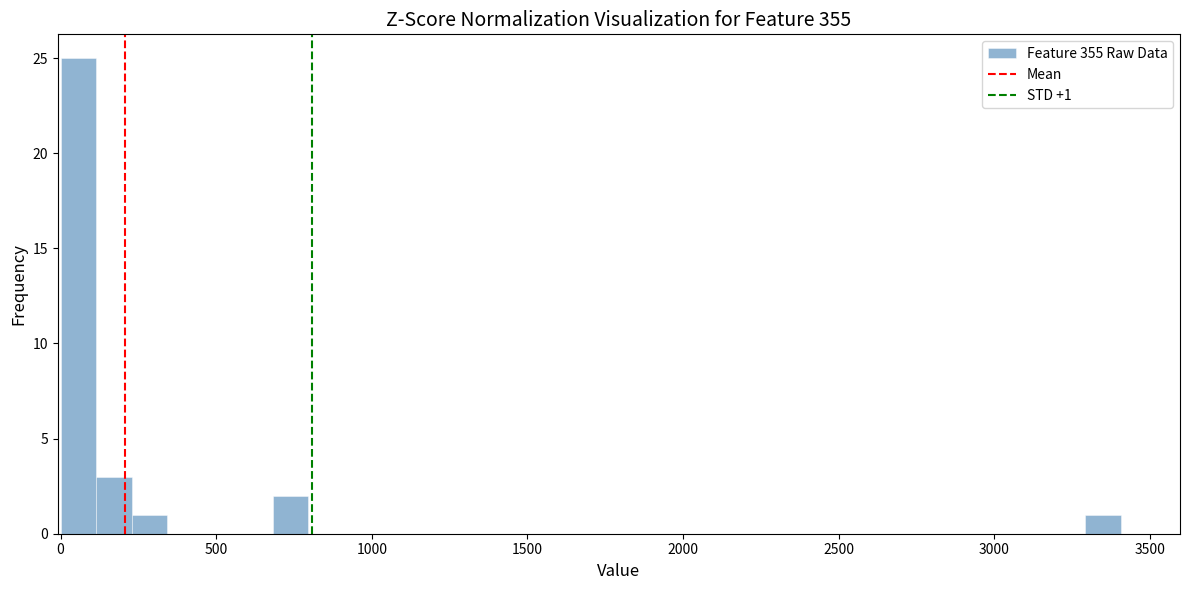

Read against the x-axis, roughly where is the centre of the tallest bar?

50